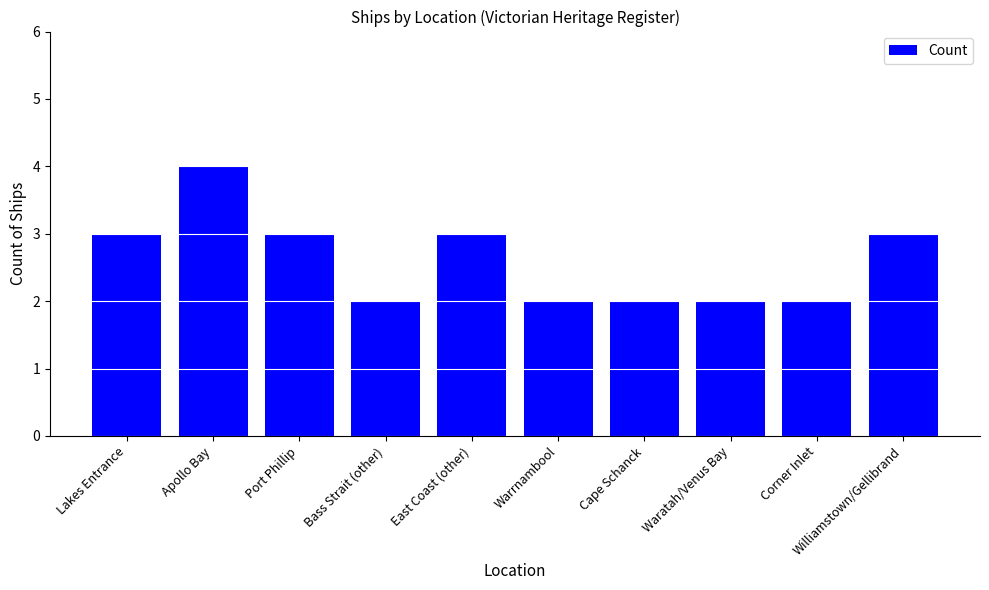

What is the label of the 2nd bar from the right?

Corner Inlet